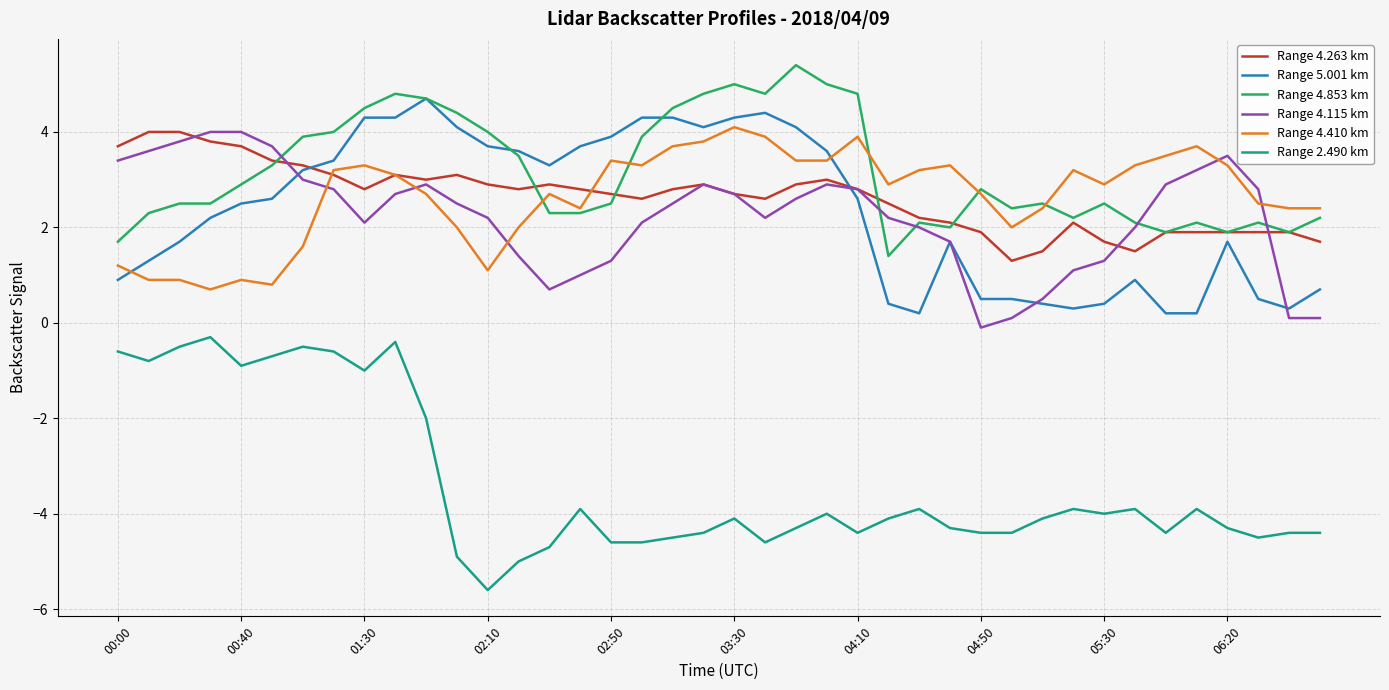

What is the difference between the second highest and second lowest values in the Range 5.001 km series?

4.2